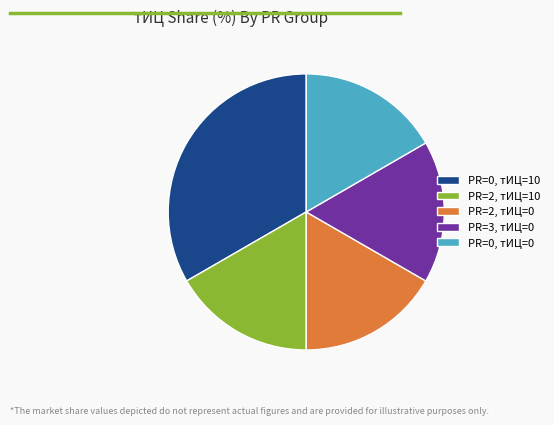

Approximately how many times larger is the value at PR=0, тИЦ=10 compared to PR=2, тИЦ=10?

2.0